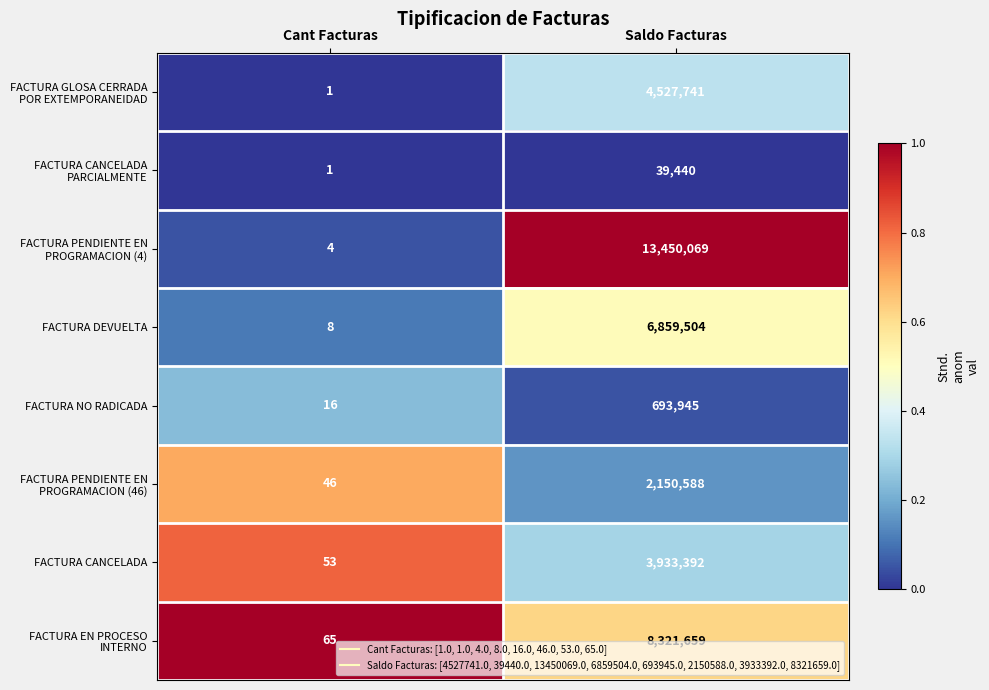

What is the spread (max minus min) of values at Saldo Facturas?

13410629